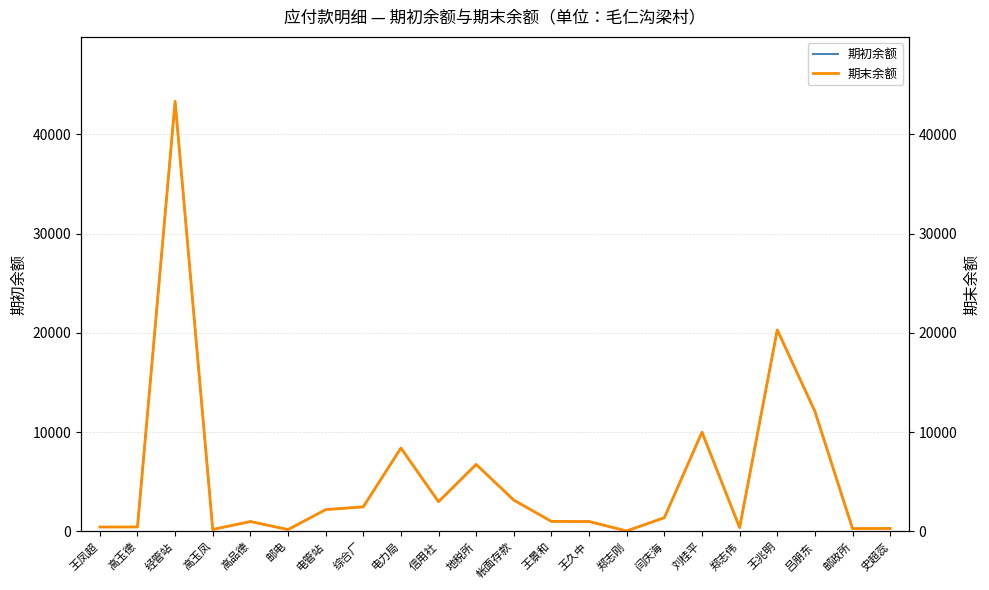

How many categories are shown in the chart?

22